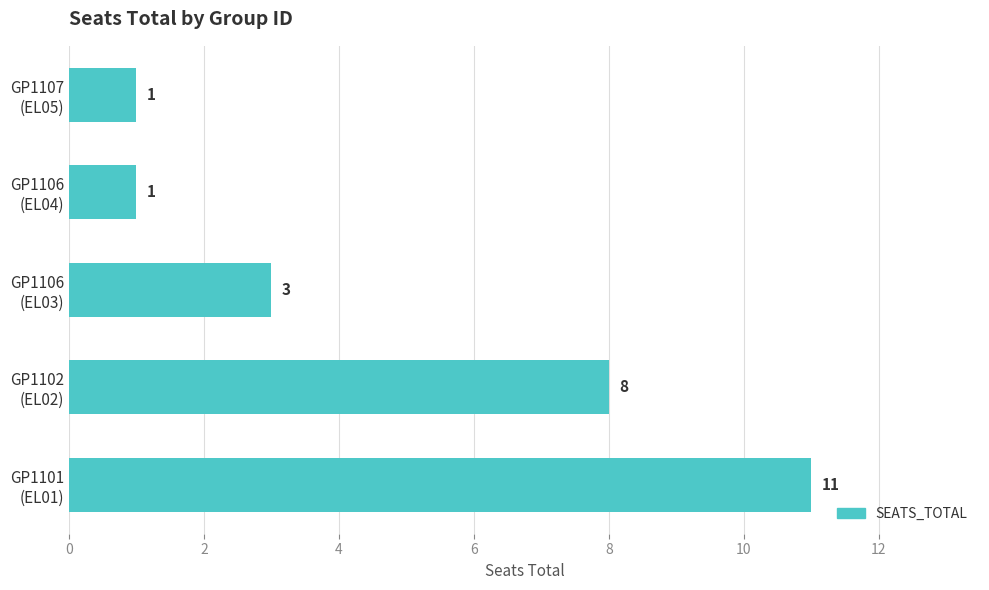

What is the sum of all values?

24